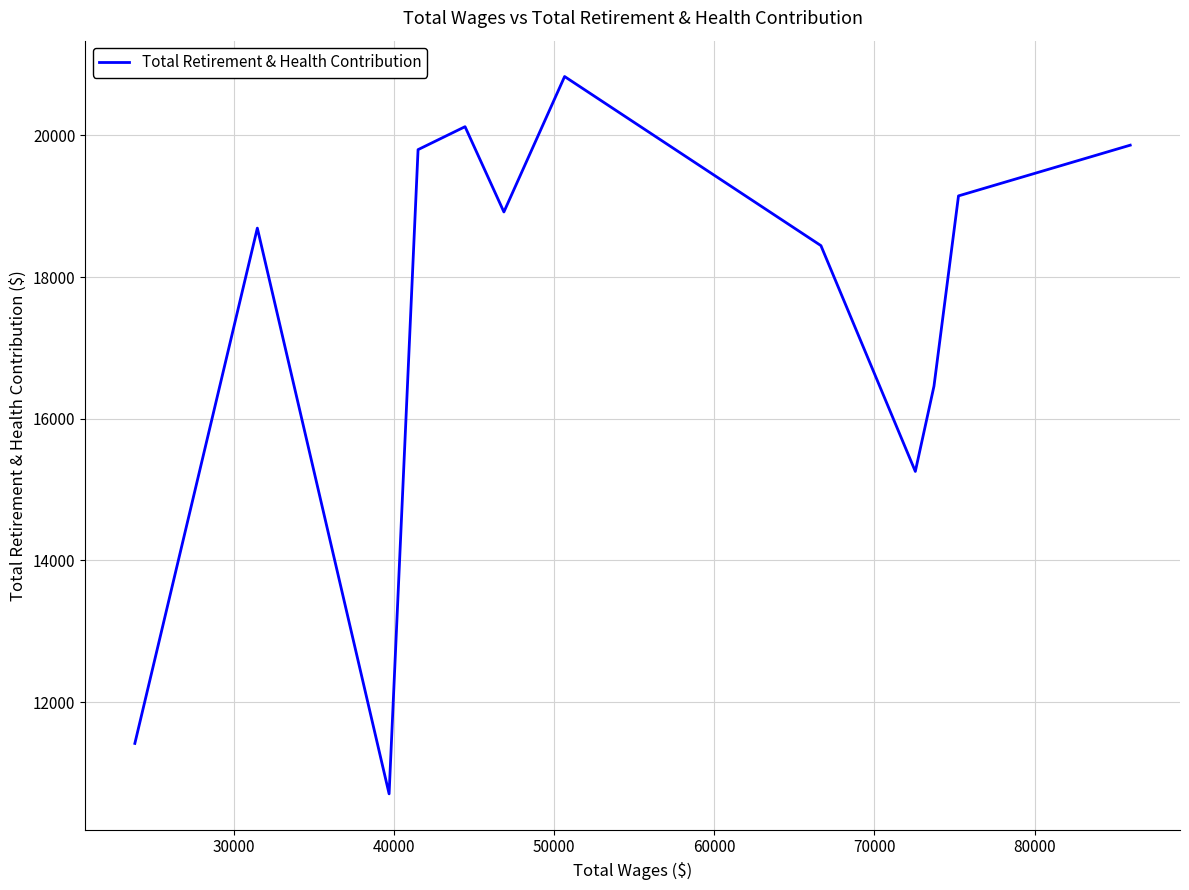

What is the greatest value displayed?

20831